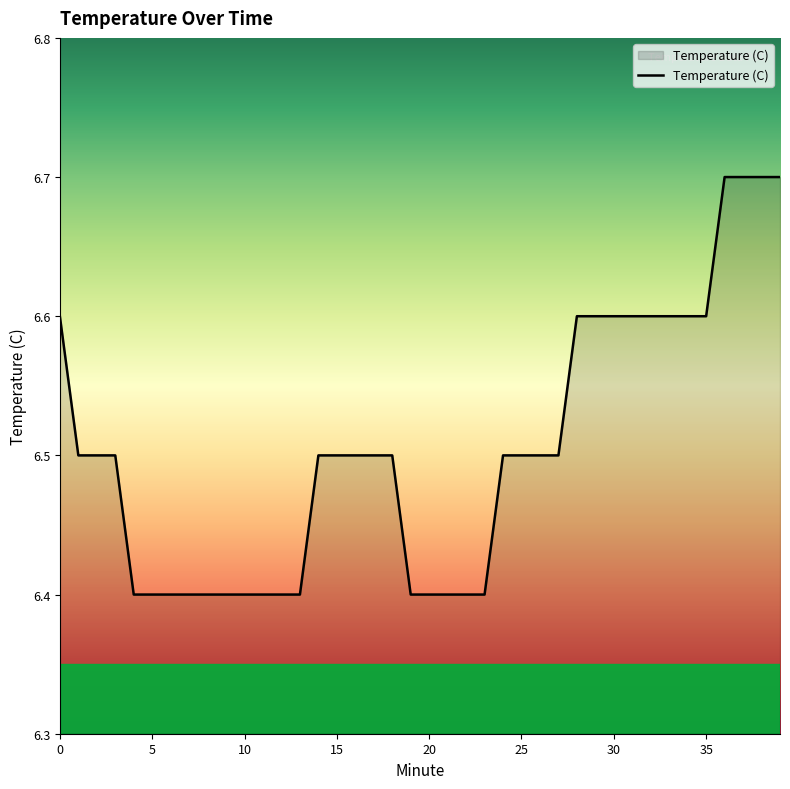

What is the greatest value displayed?

6.7